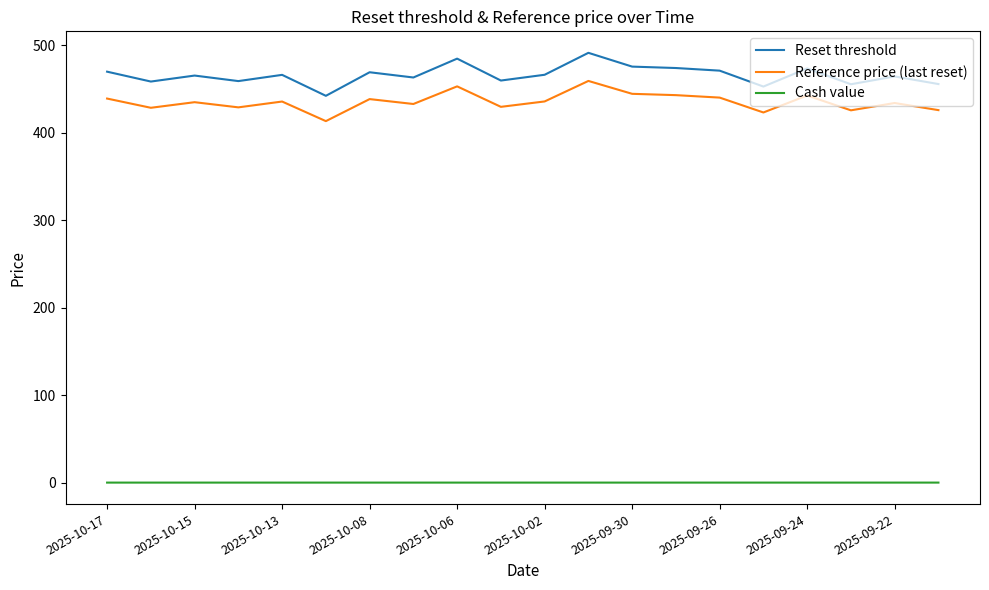

True or false: Reset threshold and Cash value cross at least once.

False